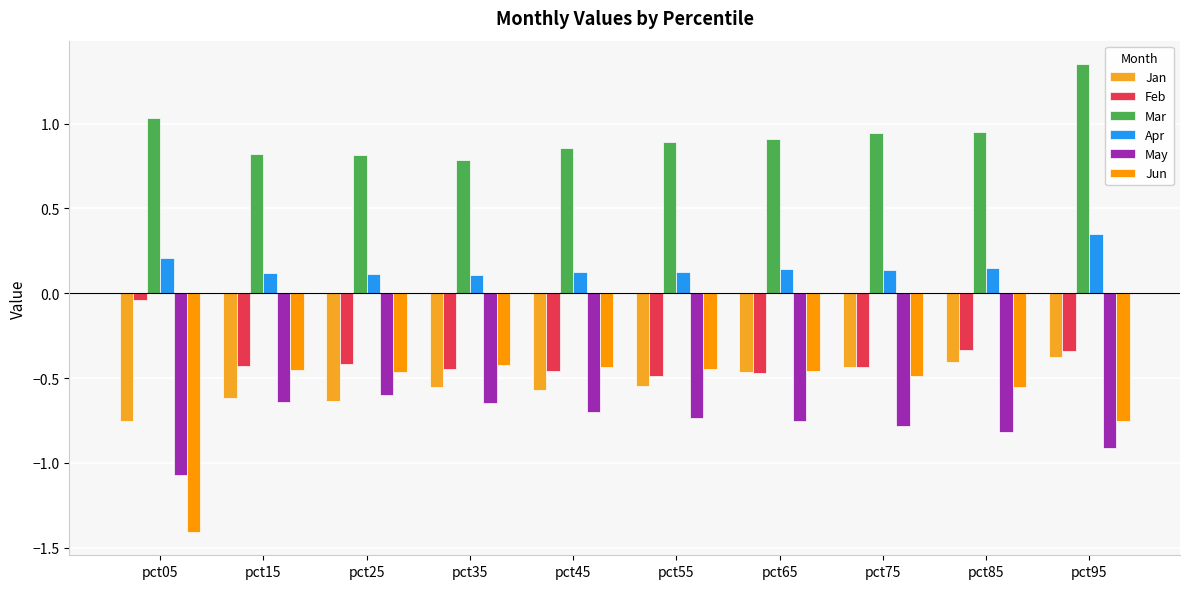

True or false: Jun has a value of -0.5 at pct25.

True